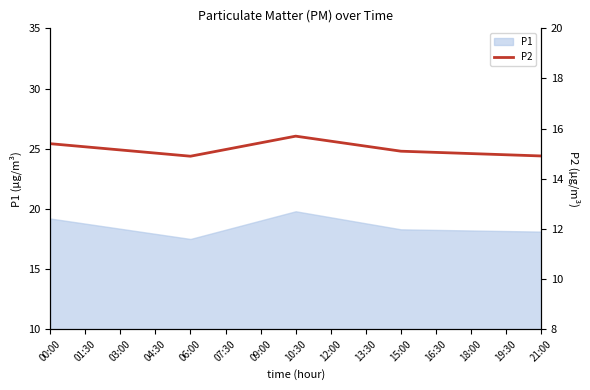

Does the chart have visible grid lines?

No